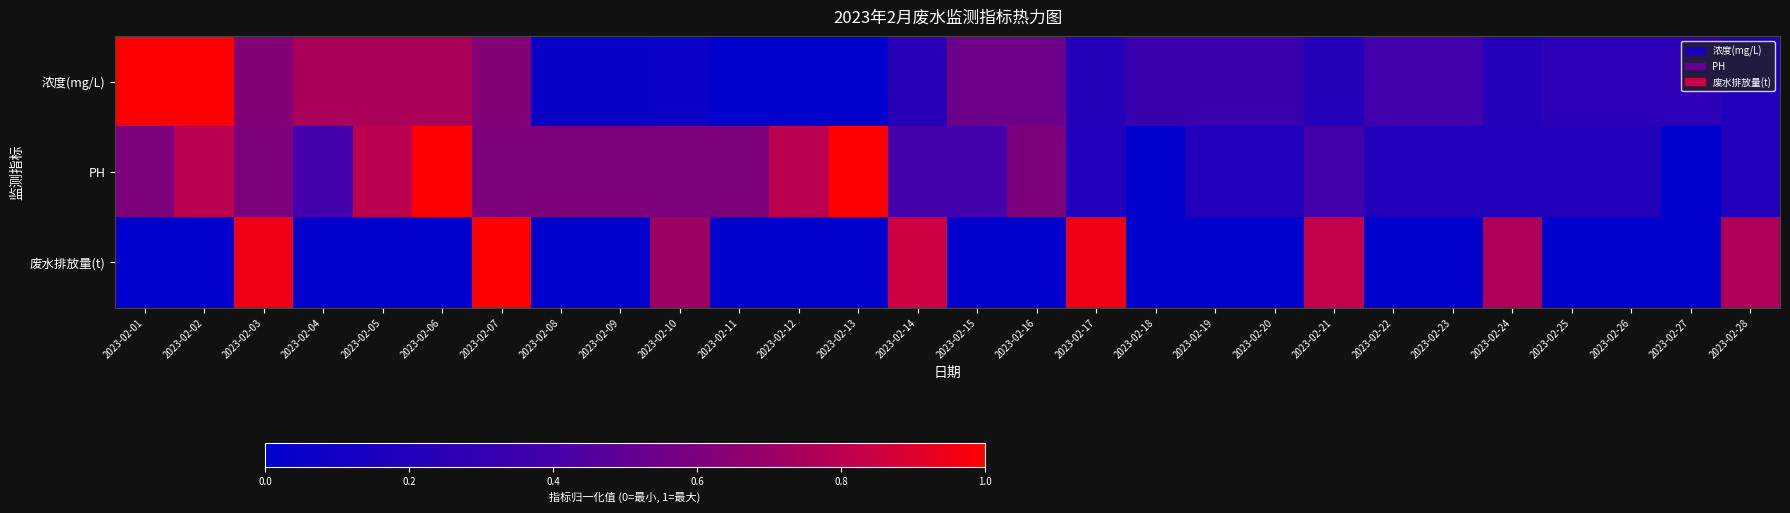

What is the total value across all series at 2023-02-21?

1.4